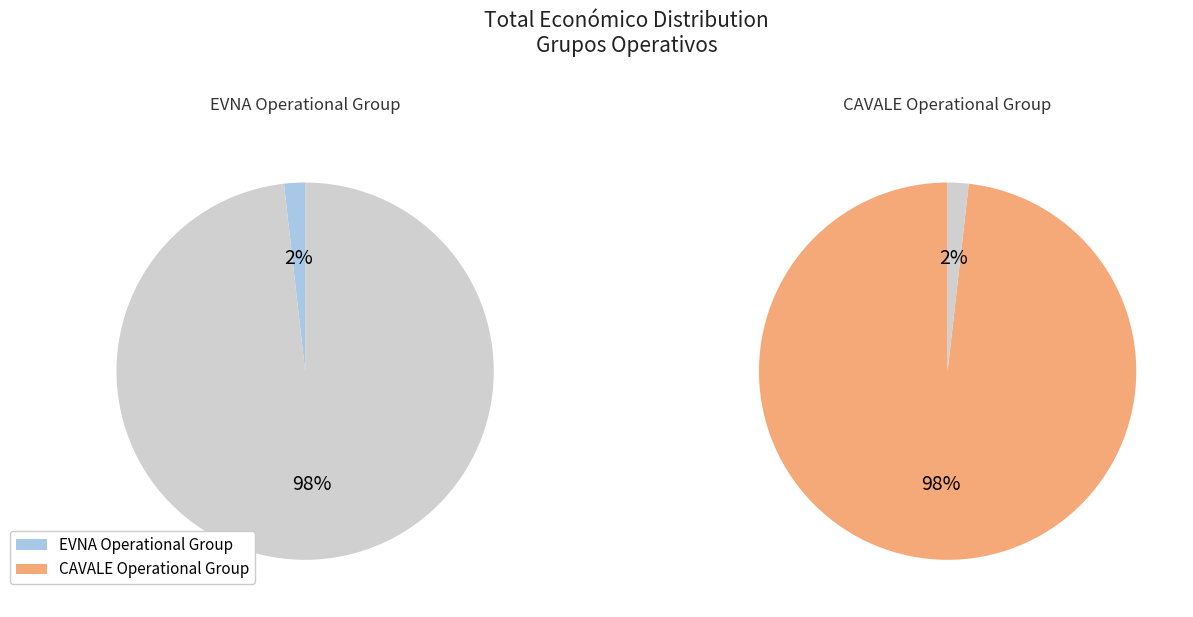

Rank the categories by value from highest to lowest.

CAVALE Operational Group, EVNA Operational Group